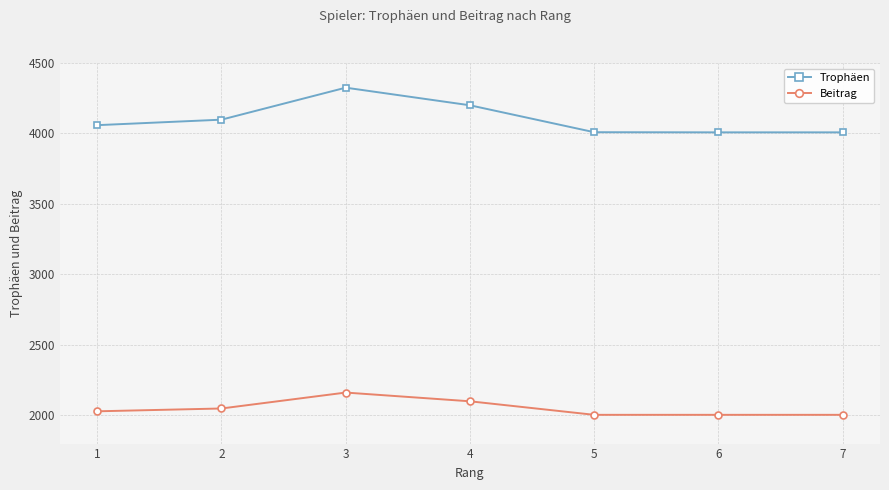

True or false: Trophäen has a value of 4008 at 6.

True